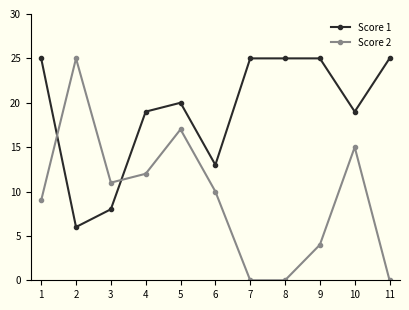

What is the sum of all Score 1 values?

210